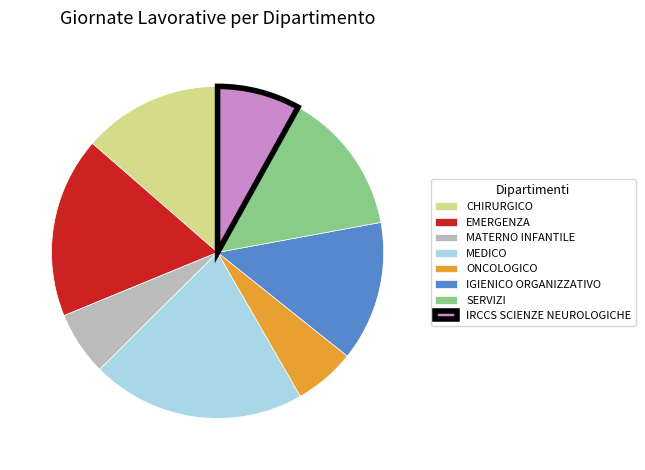

How many slices are in this pie chart?

8